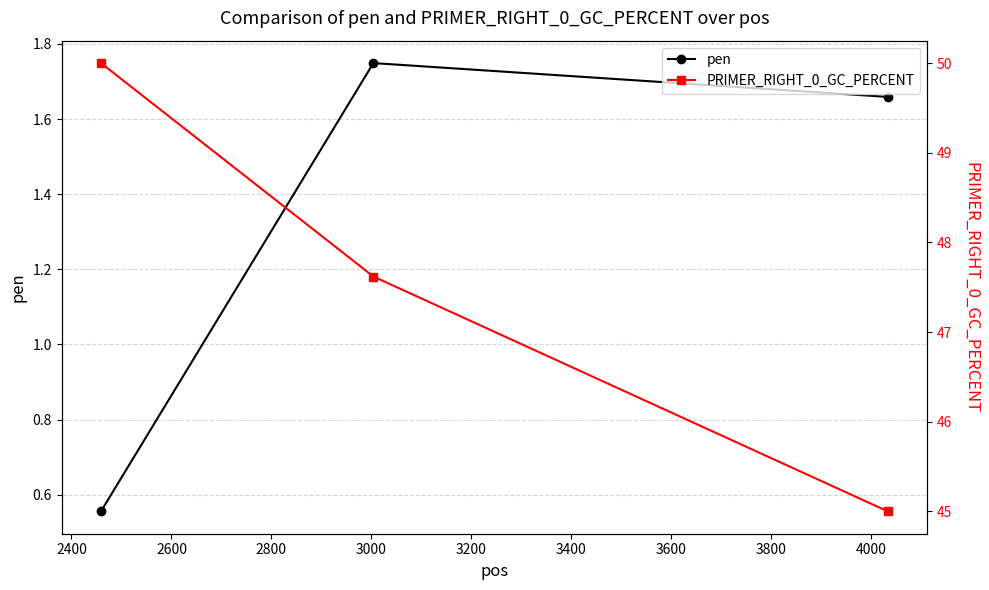

Which series has the widest spread of values?

PRIMER_RIGHT_0_GC_PERCENT